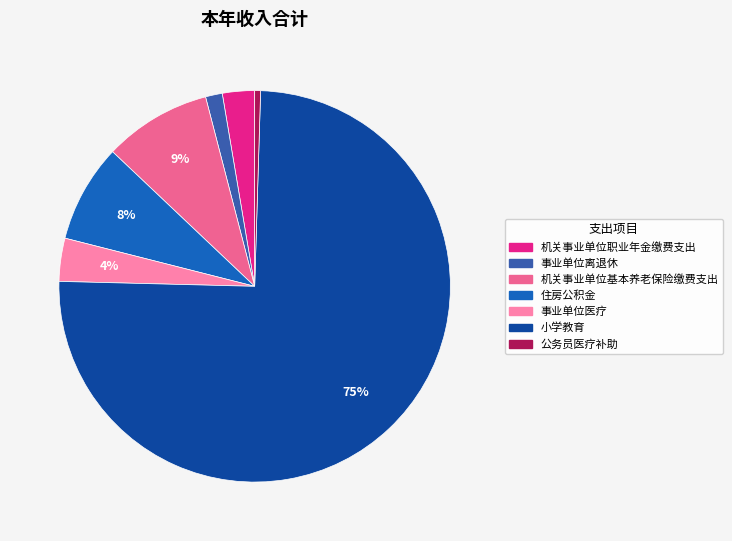

Which category has the smallest portion of the pie?

公务员医疗补助